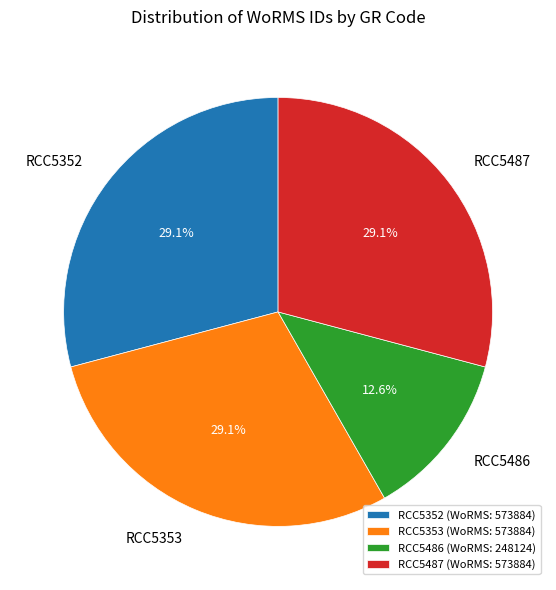

To the nearest percent, what is the difference between the RCC5486 and RCC5353 slice percentages?

17%